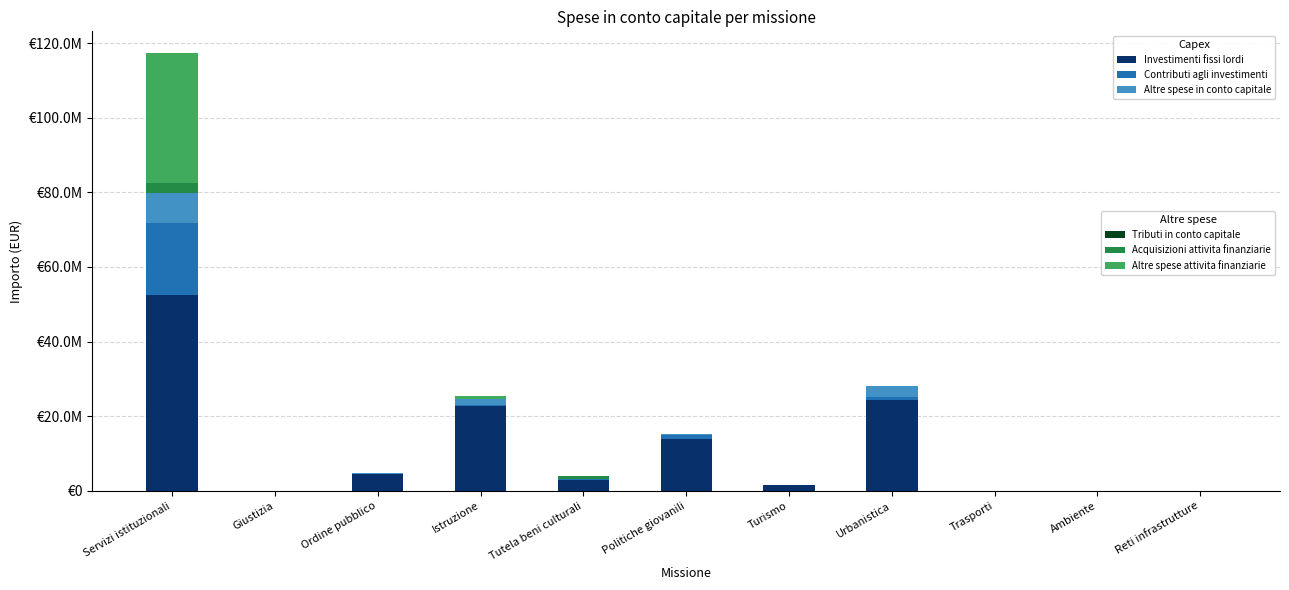

Are the bars grouped side by side (vs. stacked)?

No